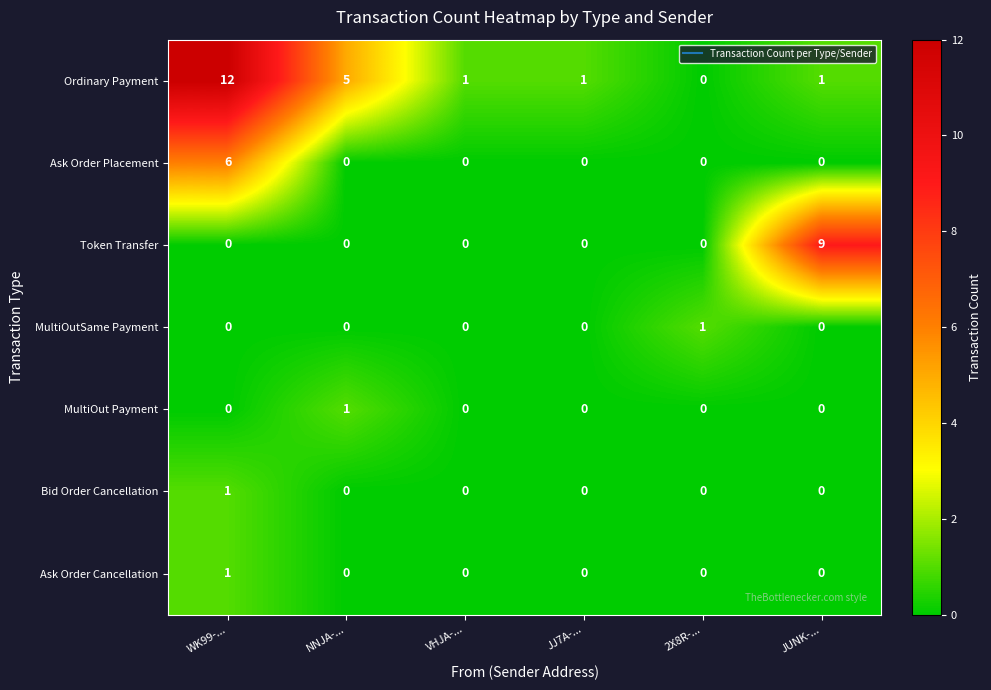

At which category is the sum across all series the highest?

WK99-...